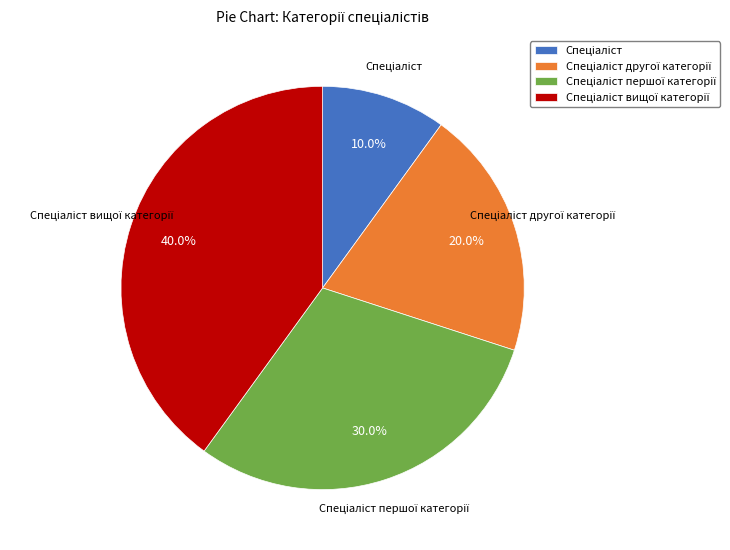

Is there any slice that represents more than half of the pie?

No